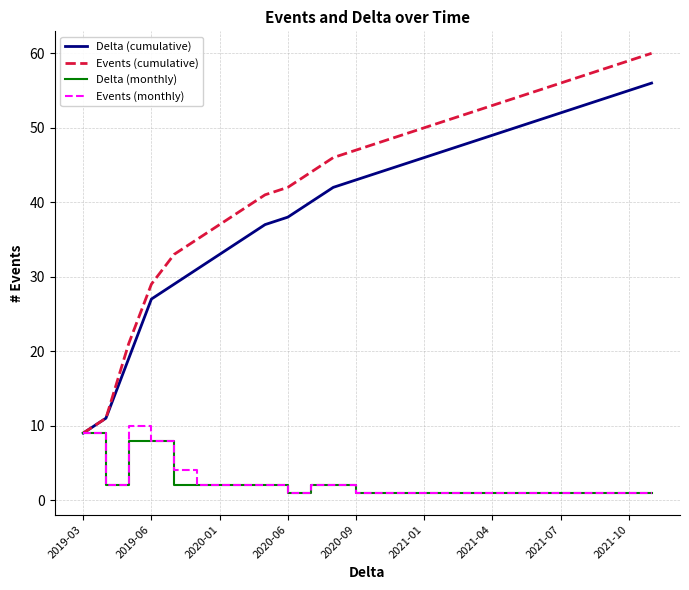

What is the sum of all Events (cumulative) values?

1136